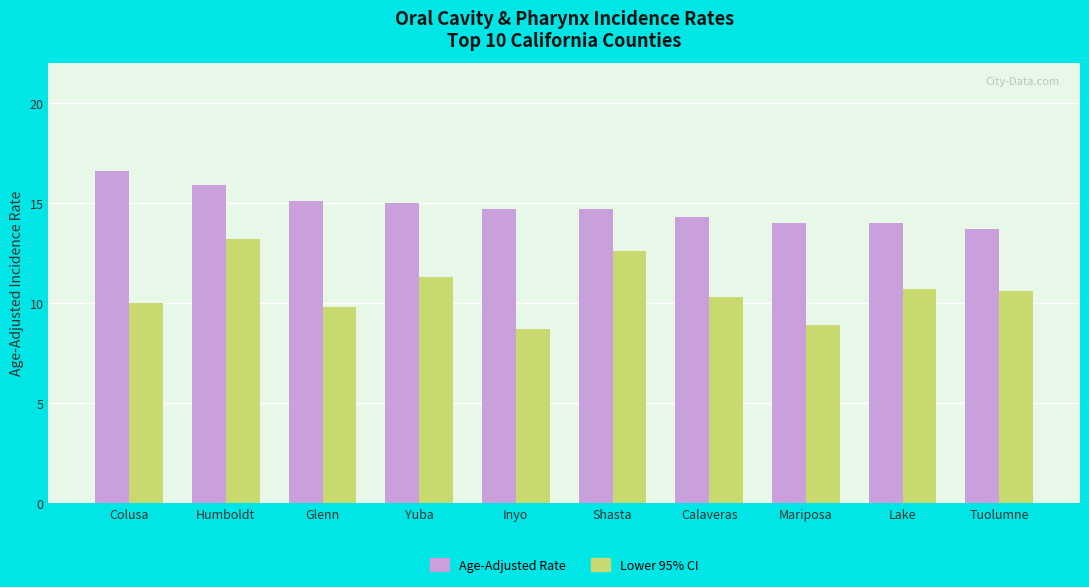

Which category has the lowest value in the Lower 95% CI series?

Inyo